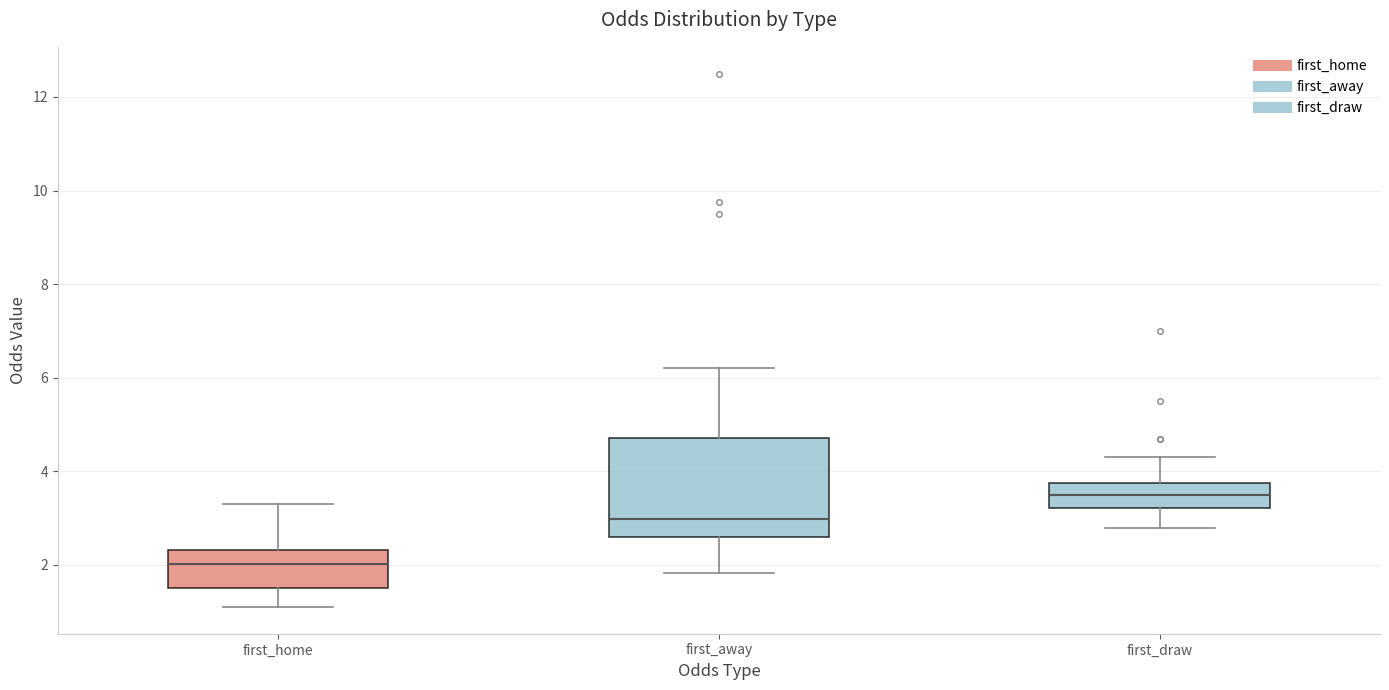

Reading left to right, transcribe this box plot: for each box, give where its median line is, the range the box spans, and where its two whiskers end, as read against the y-axis. The values are not printed on the chart, so give them approximately, as read against the axis.

first_home: median 2.0, box 1.6 to 2.4, whiskers 1.2 to 3.4
first_away: median 3.0, box 2.6 to 4.8, whiskers 1.8 to 6.2
first_draw: median 3.6, box 3.2 to 3.8, whiskers 2.8 to 4.4